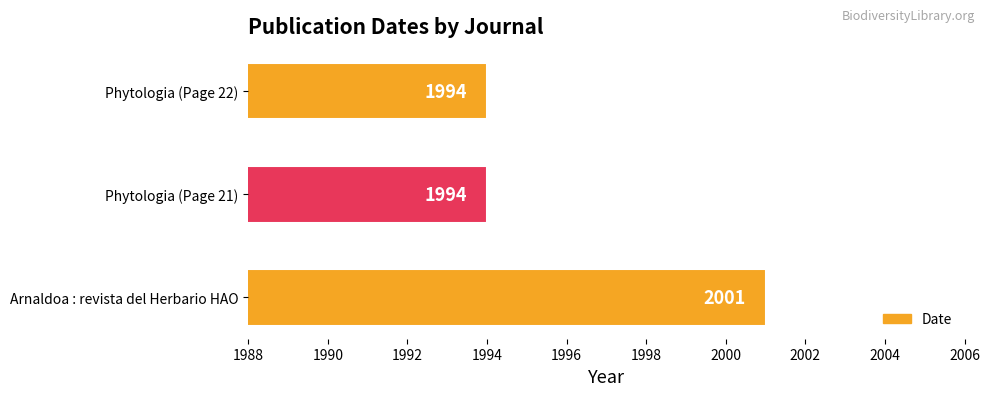

Reading bottom to top, list all the values displayed in this chart.

Arnaldoa : revista del Herbario HAO=2001	Phytologia (Page 21)=1994	Phytologia (Page 22)=1994